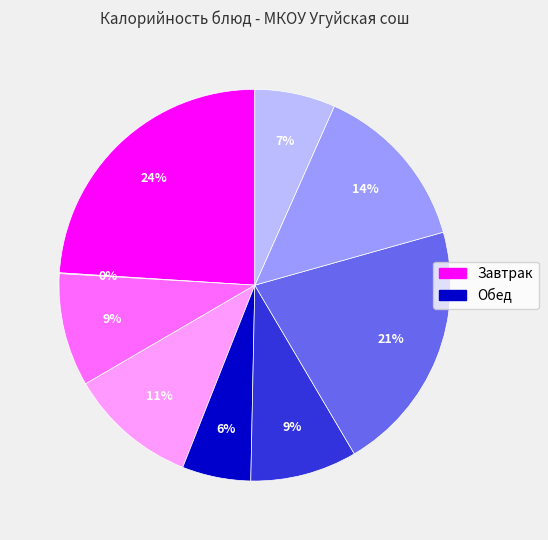

Is there any slice that represents more than half of the pie?

No